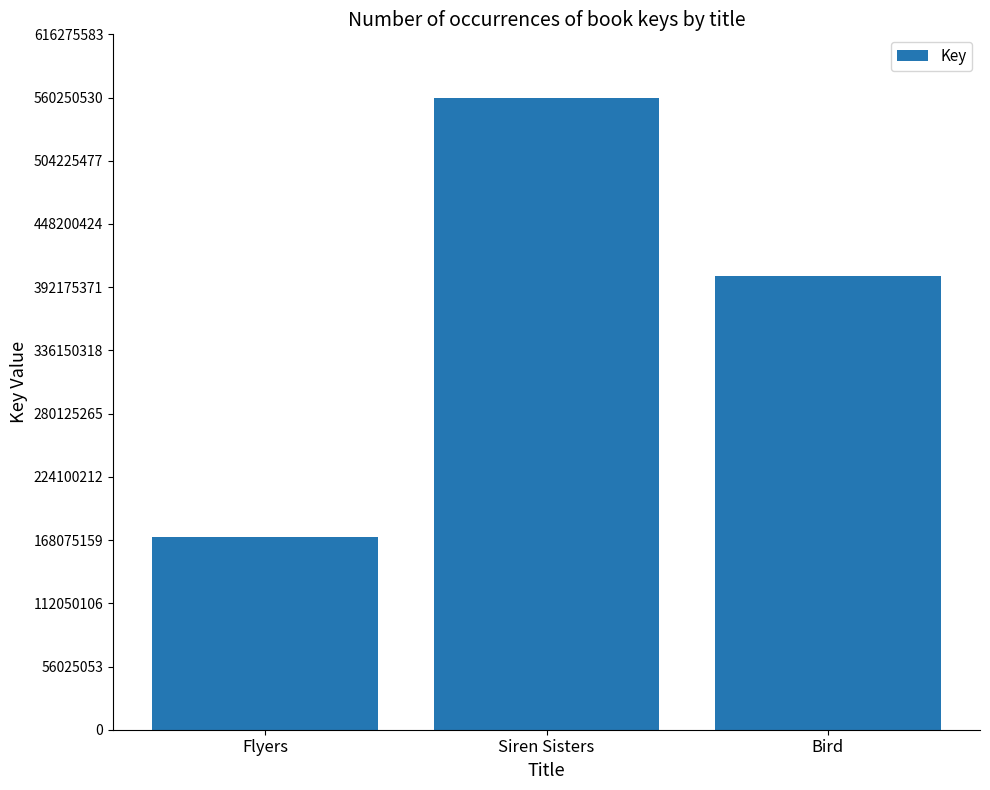

What is the greatest value displayed?

560250535